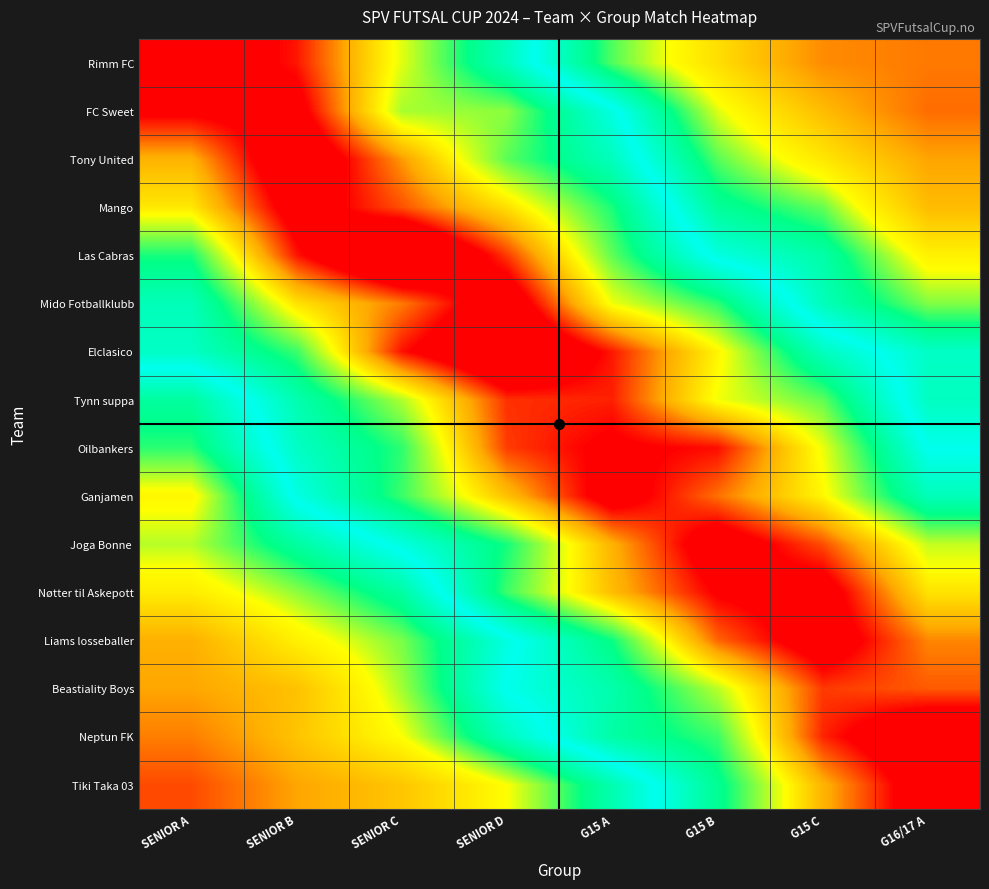

Which has a higher value, SENIOR A or G15 A?

SENIOR A